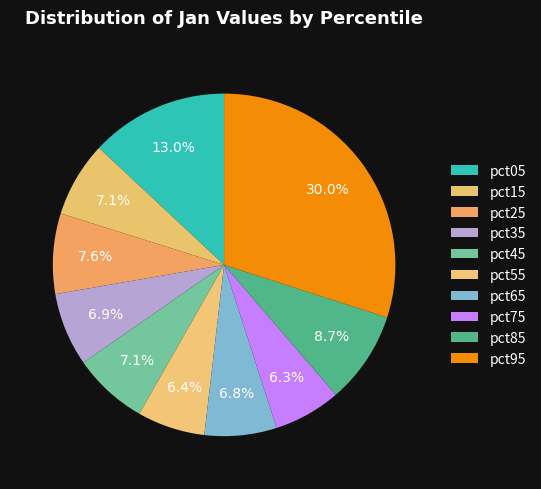

How many slices are in this pie chart?

10